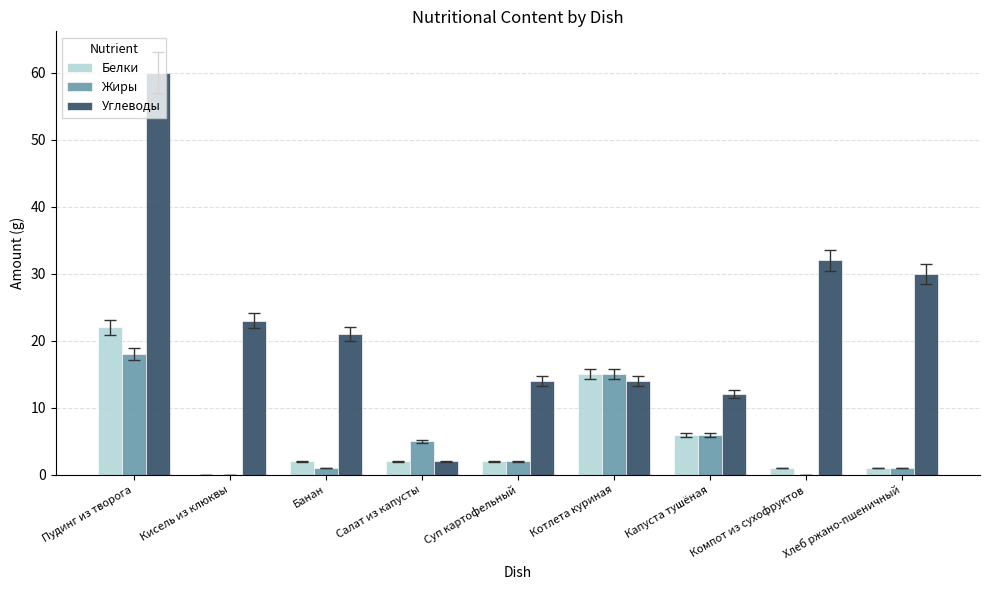

At which category is the sum across all series the highest?

Пудинг из творога